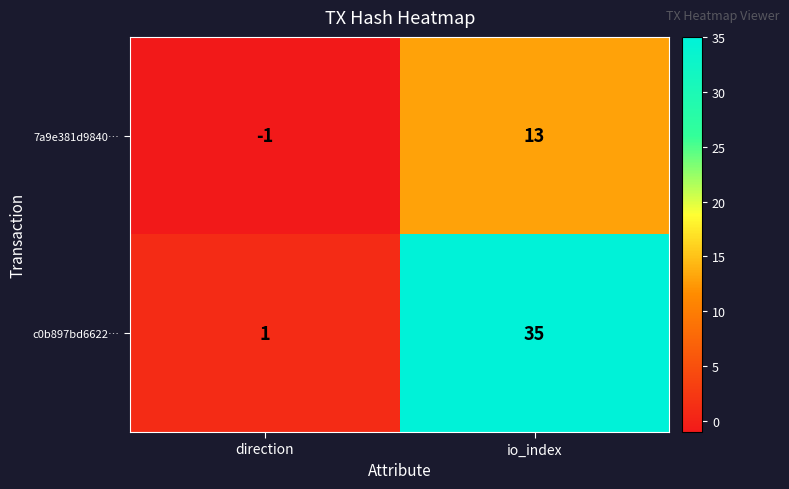

Between direction and io_index, which series saw the biggest shift?

c0b897bd6622…